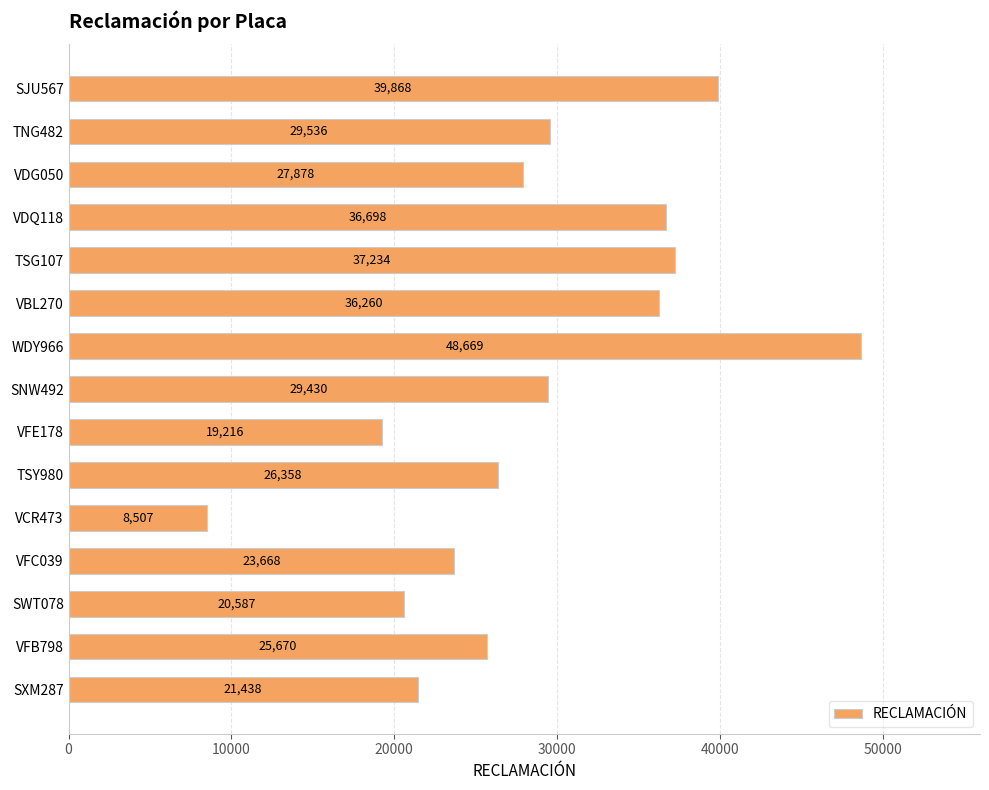

How many data points does each series have?

15